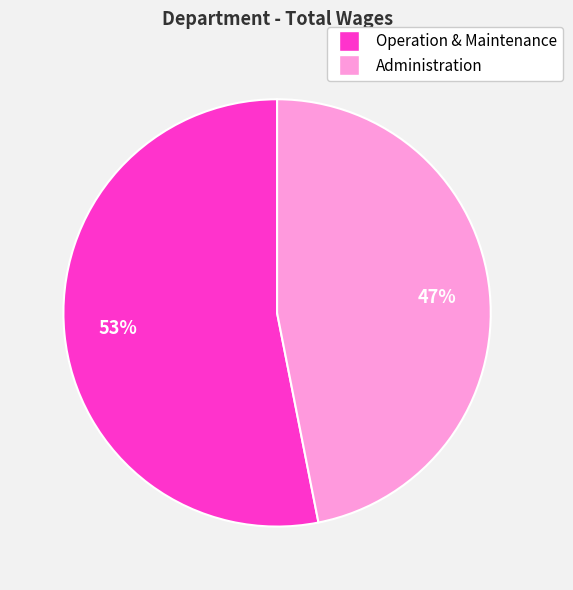

To the nearest percent, what portion does Operation & Maintenance represent?

53%